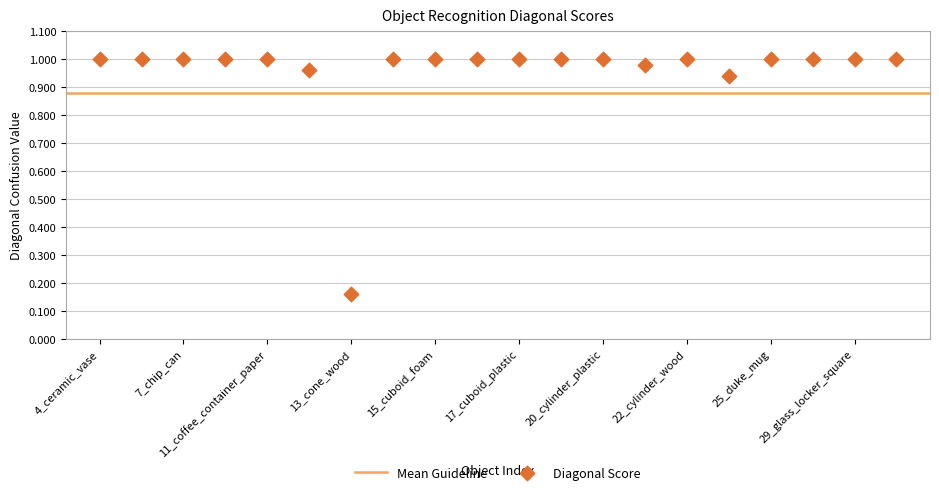

What is the range of Y values (max minus min)?

0.8